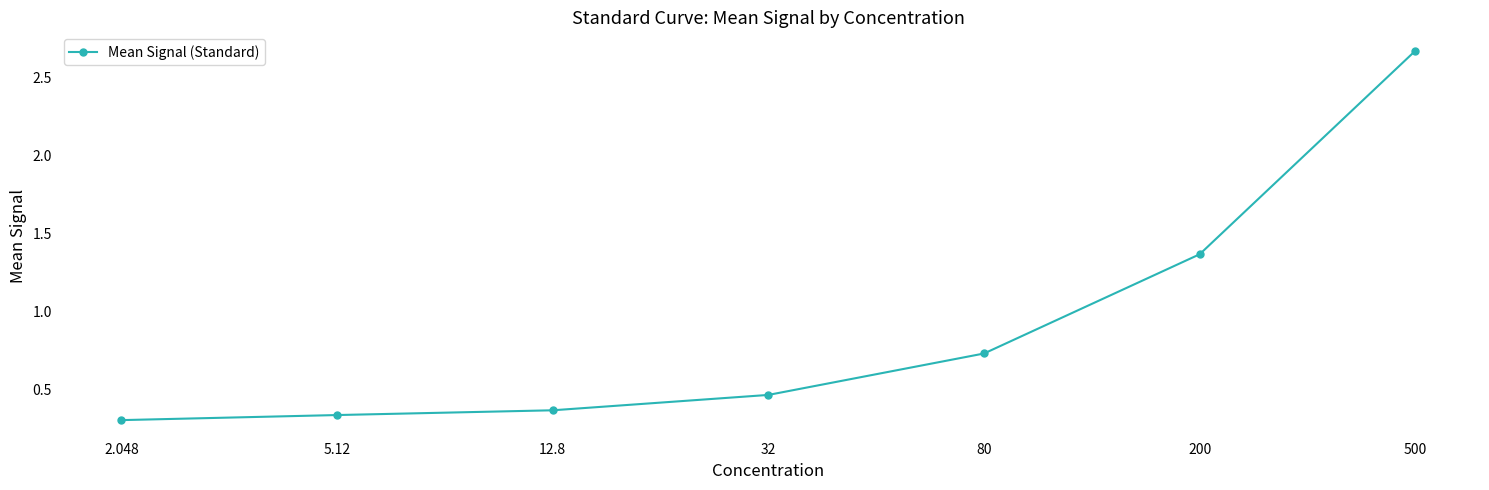

How many lines are shown in the chart?

1